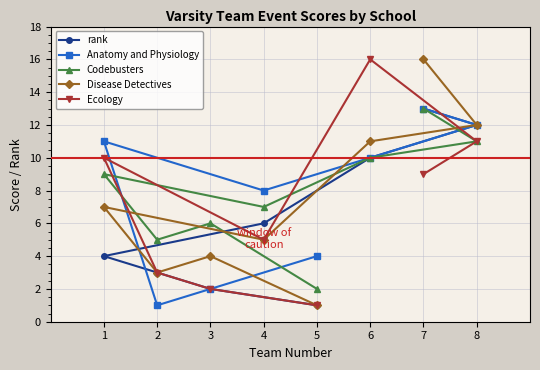

Where is the first local minimum for Codebusters?

2